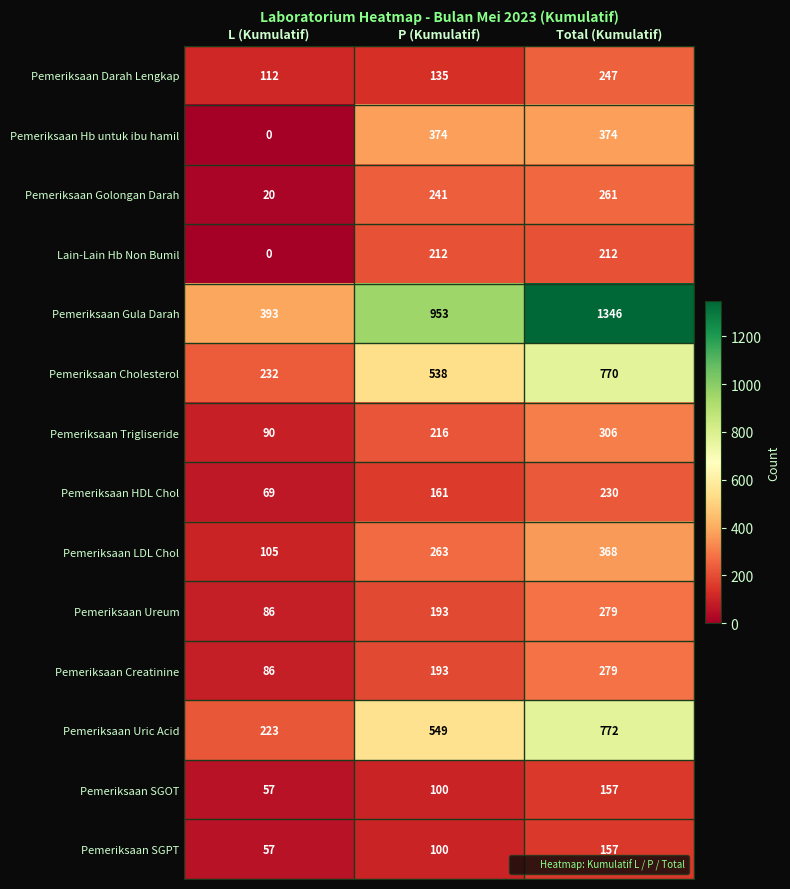

The Pemeriksaan Darah Lengkap series shows 135 at P (Kumulatif). True or false?

True